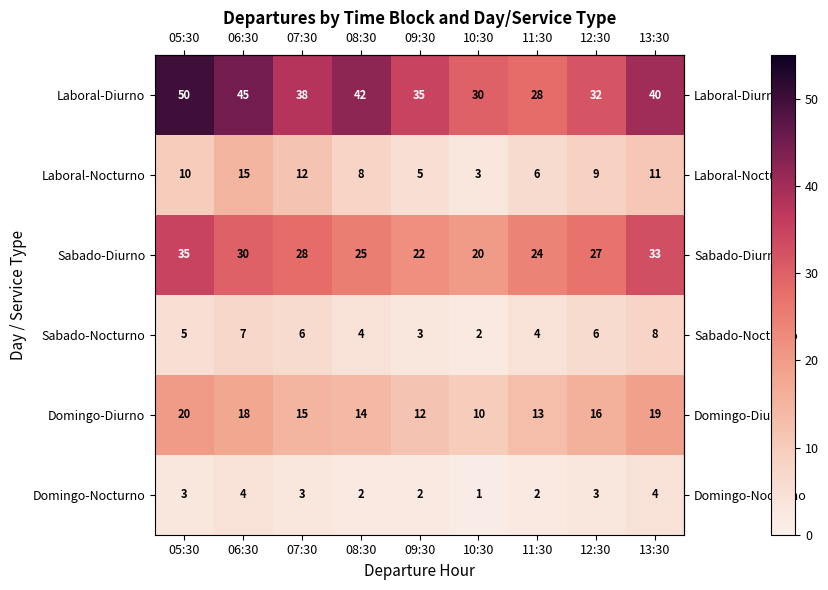

True or false: Domingo-Diurno has a value of 20 at 05:30.

True